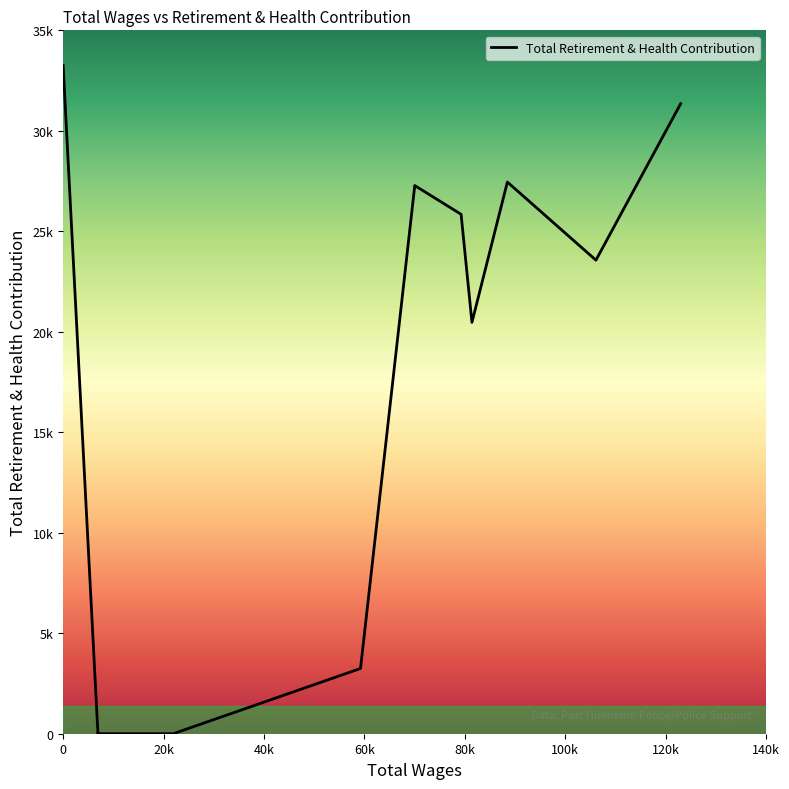

Does the chart display data point markers on the line(s)?

No